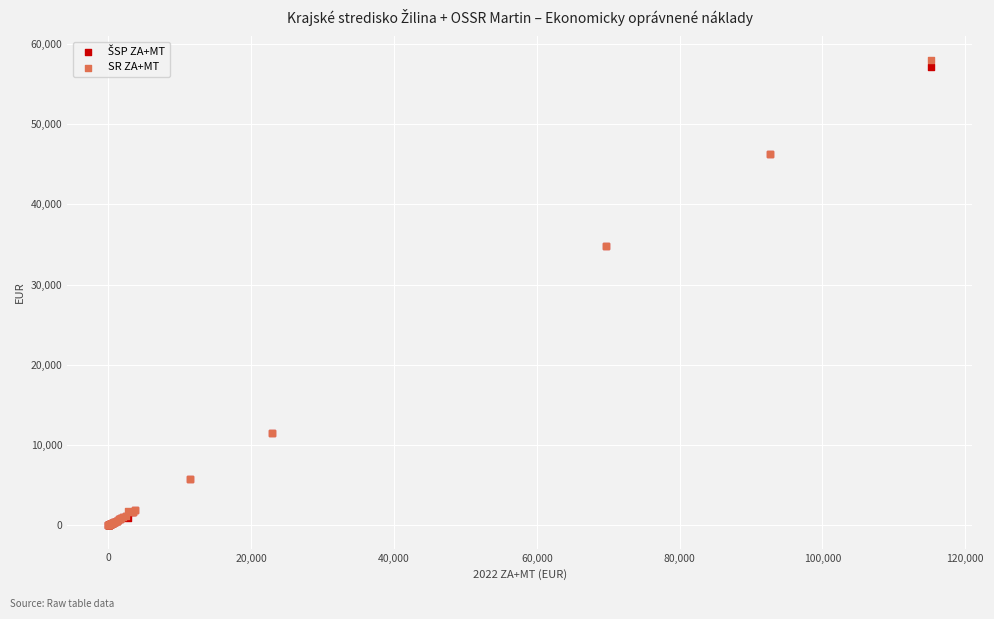

Which series has the widest spread of Y values?

SR ZA+MT